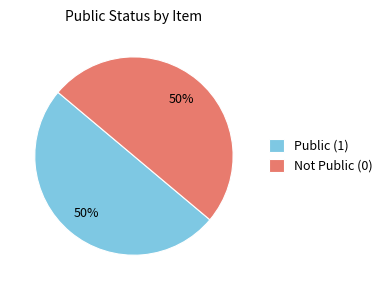

Combined, do Public (1) and Not Public (0) account for over 50%?

Yes